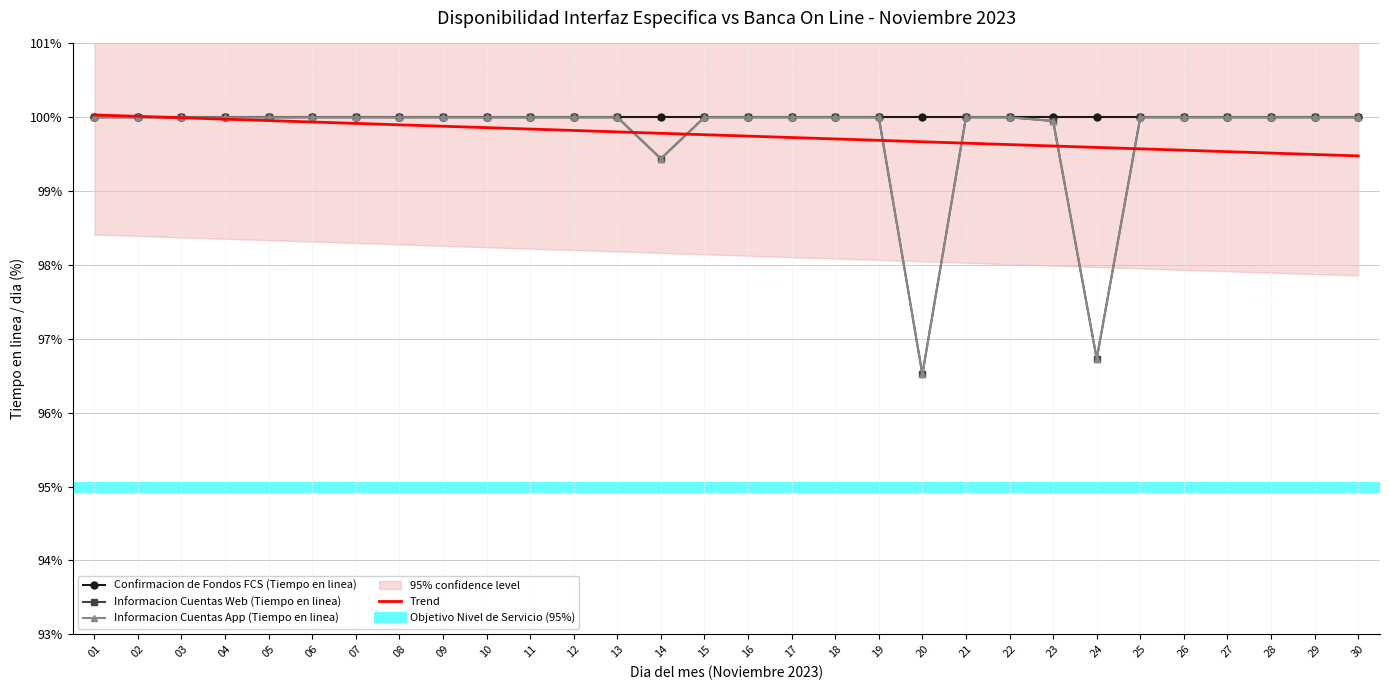

What is the difference between the maximum and minimum values in the Informacion Cuentas App (Tiempo en linea) series?

3.5